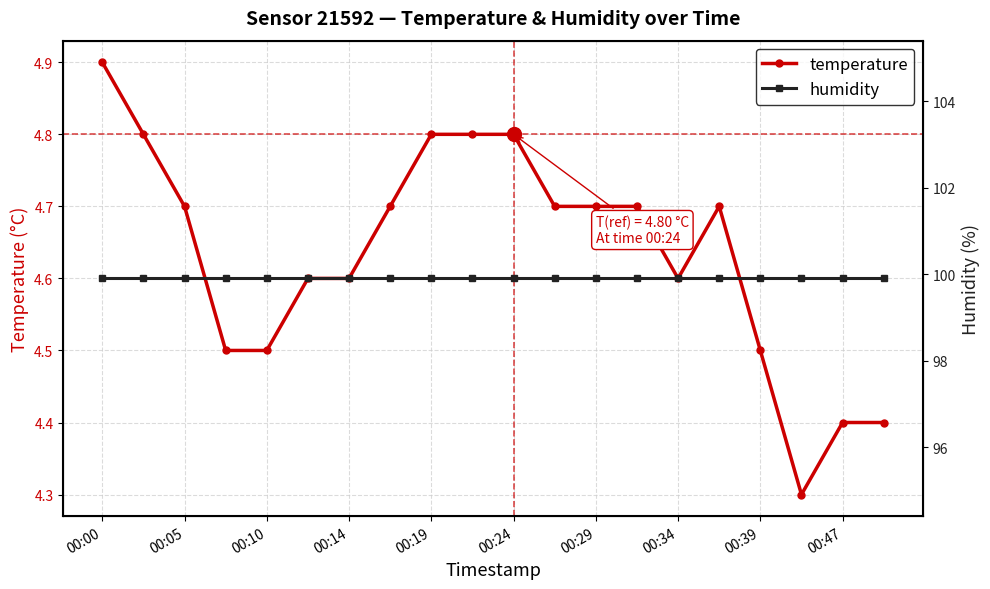

The value of humidity at 17 is 140.6. True or false?

False